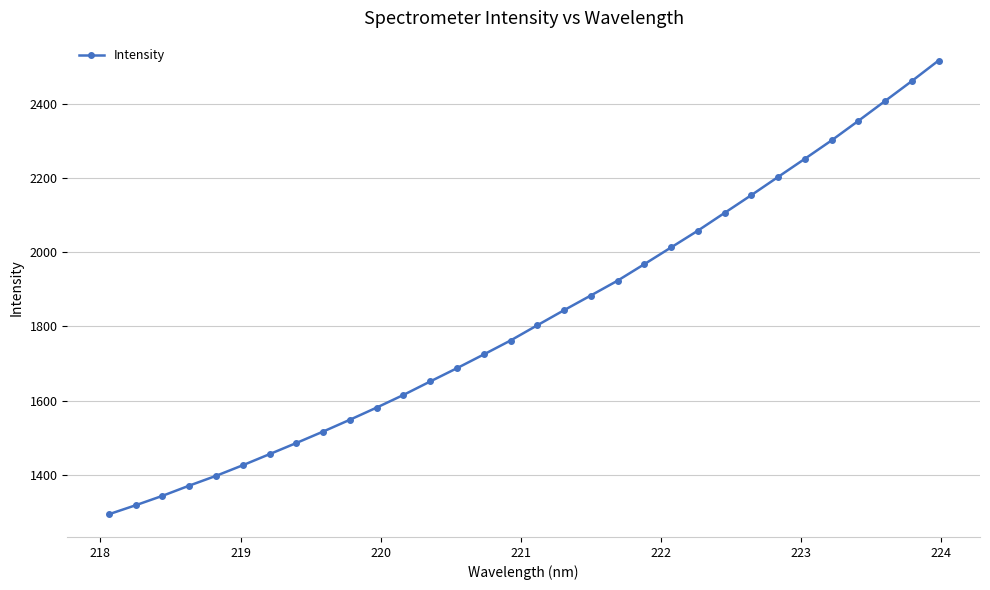

What is the minimum value shown in the chart?

1293.0